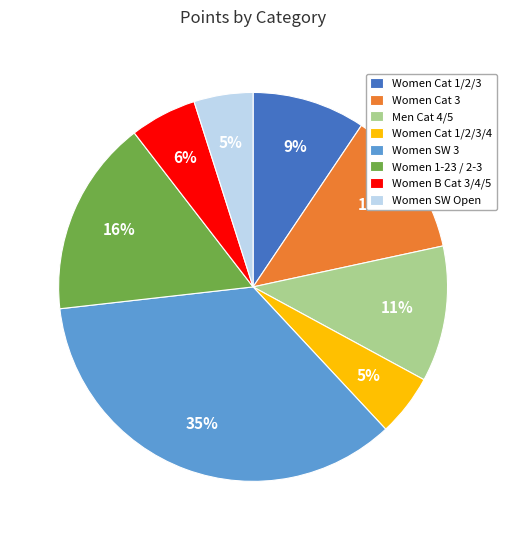

Do Women Cat 1/2/3/4 and Women SW 3 together represent more than half of the pie?

No